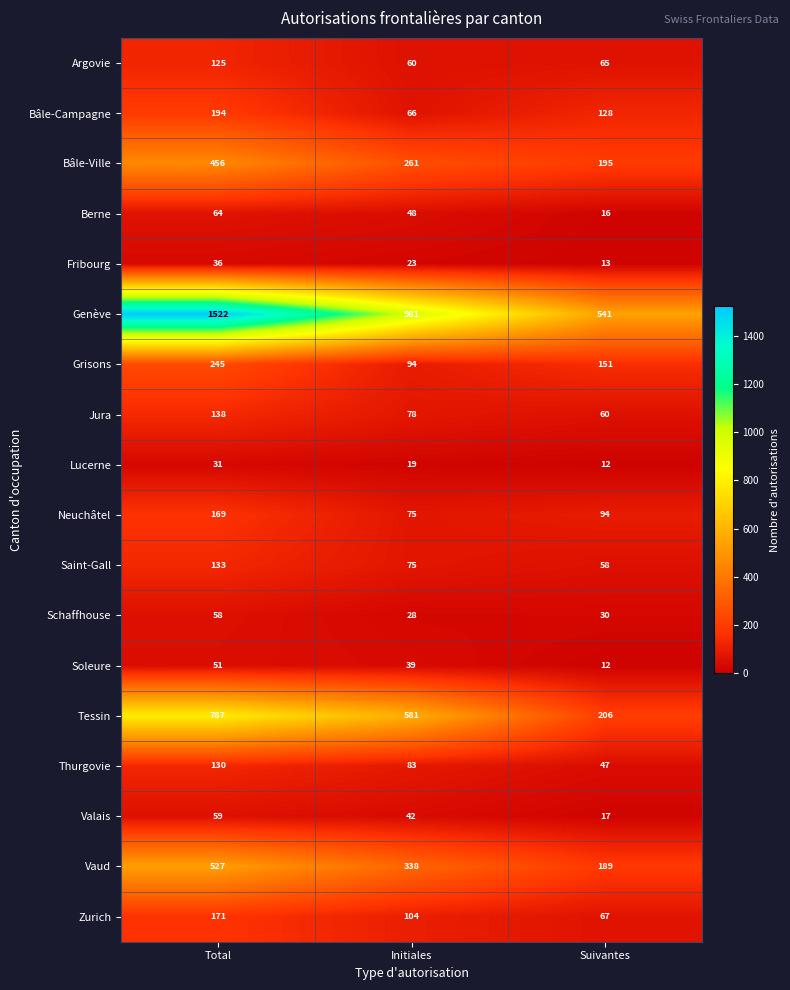

Between Initiales and Suivantes, which series saw the biggest shift?

Genève